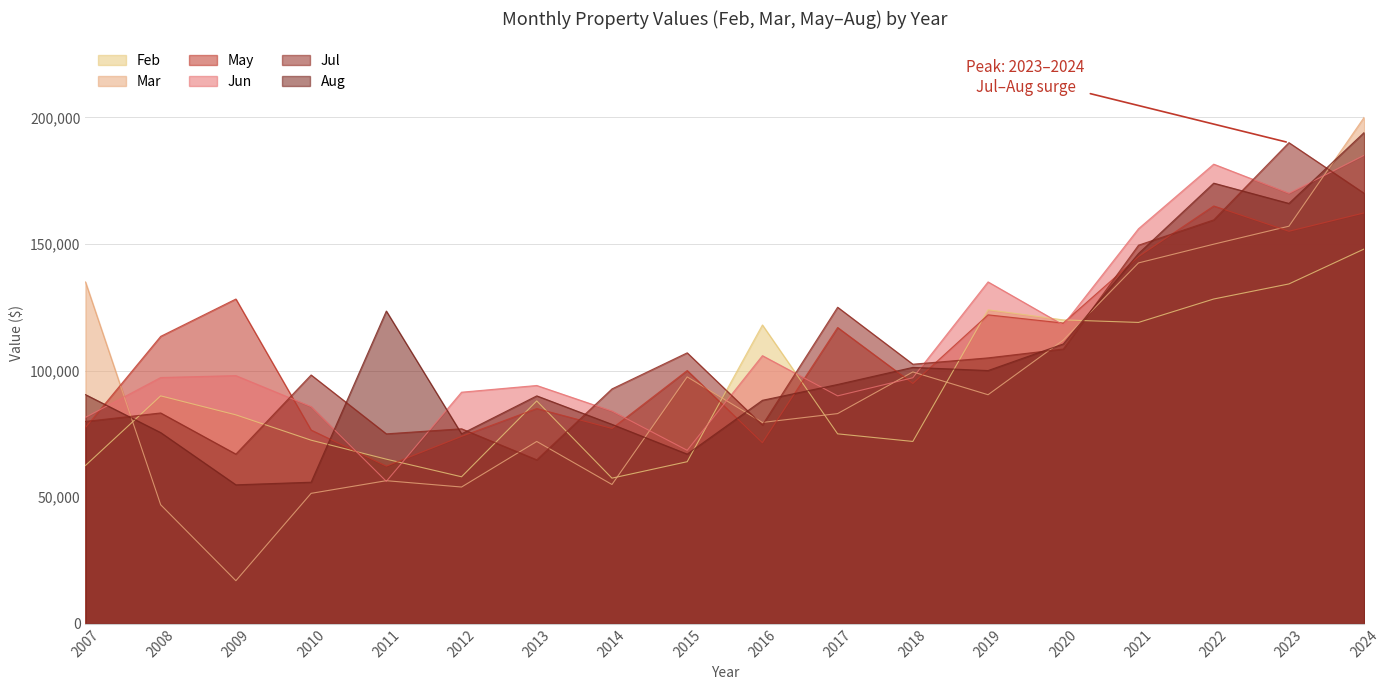

What is the value of the Jun point at the 5th from the left?

56250